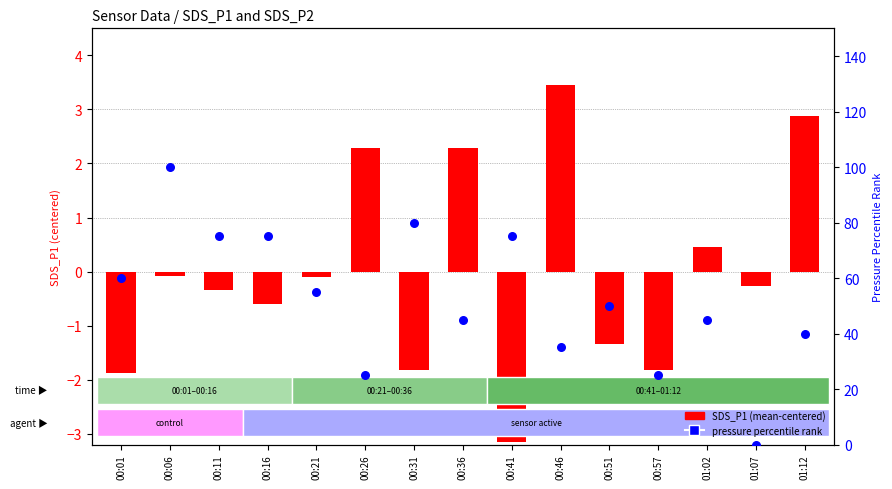

At which category is the sum across all series the highest?

00:06